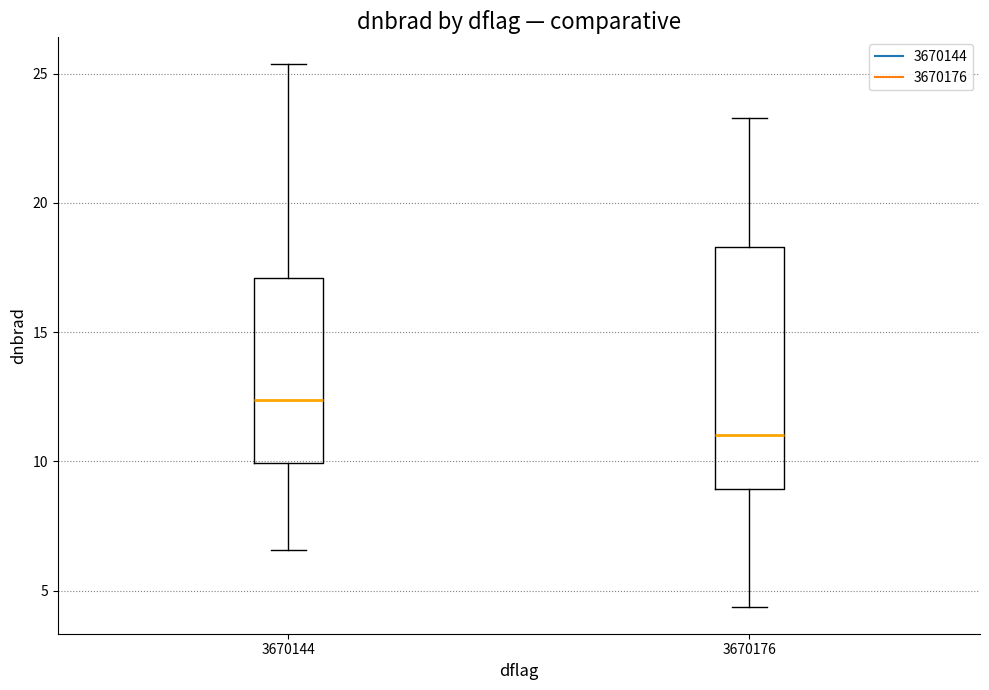

Comparing the boxes themselves (not the whiskers), which one is the tallest?

3670176